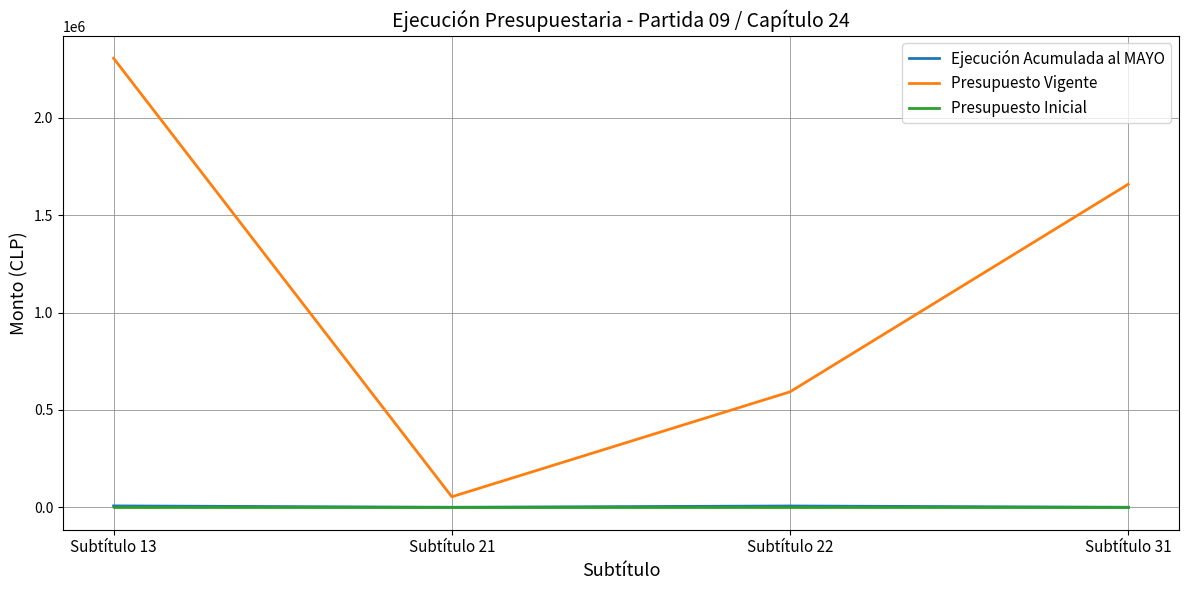

True or false: Presupuesto Vigente and Ejecución Acumulada al MAYO cross at least once.

False